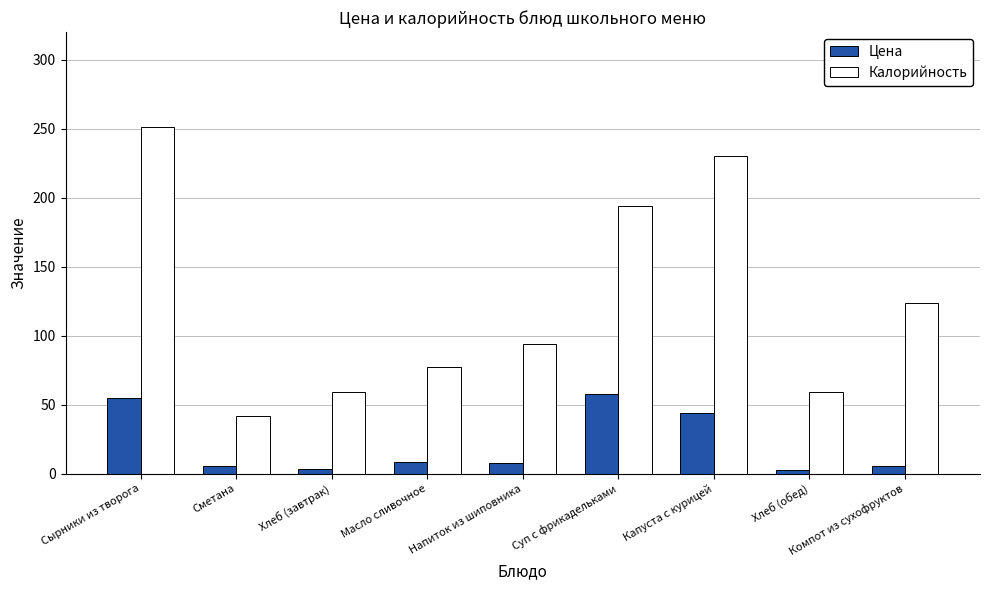

How many categories are shown in the chart?

9